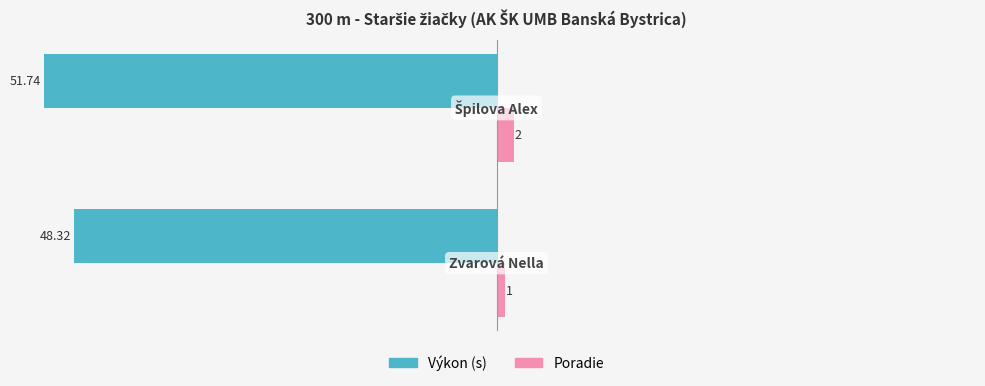

What is the average value of the Výkon (s) series?

-50.0